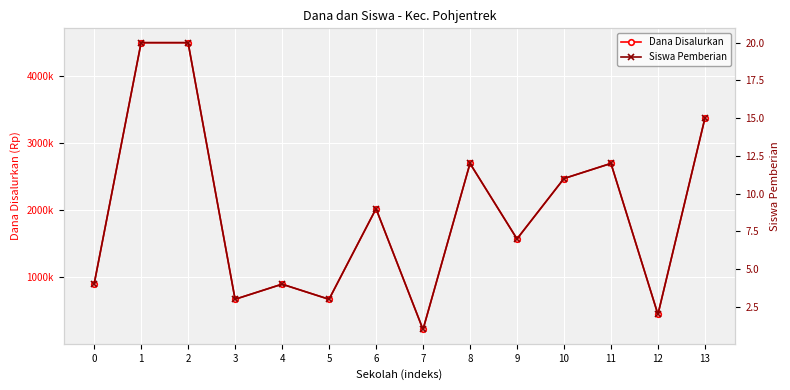

True or false: Siswa Pemberian and Dana Disalurkan cross at least once.

False